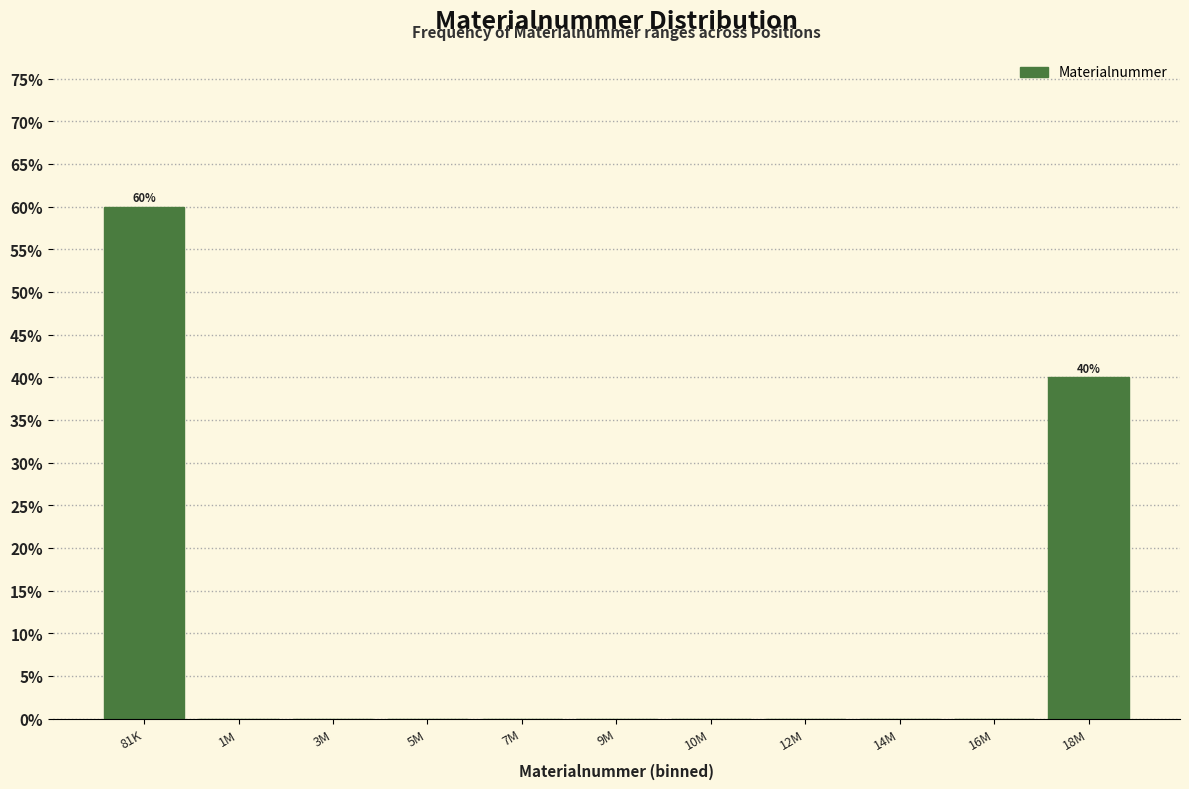

Reading left to right, extract all data points from this chart.

81K=60	1M=0	3M=0	5M=0	7M=0	9M=0	10M=0	12M=0	14M=0	16M=0	18M=40